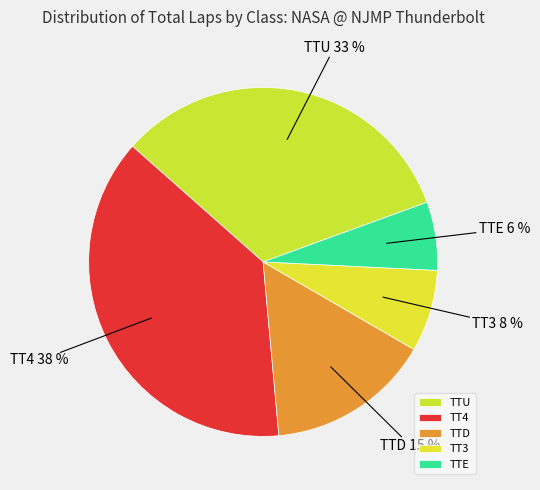

Which category has the biggest portion of the pie?

TT4